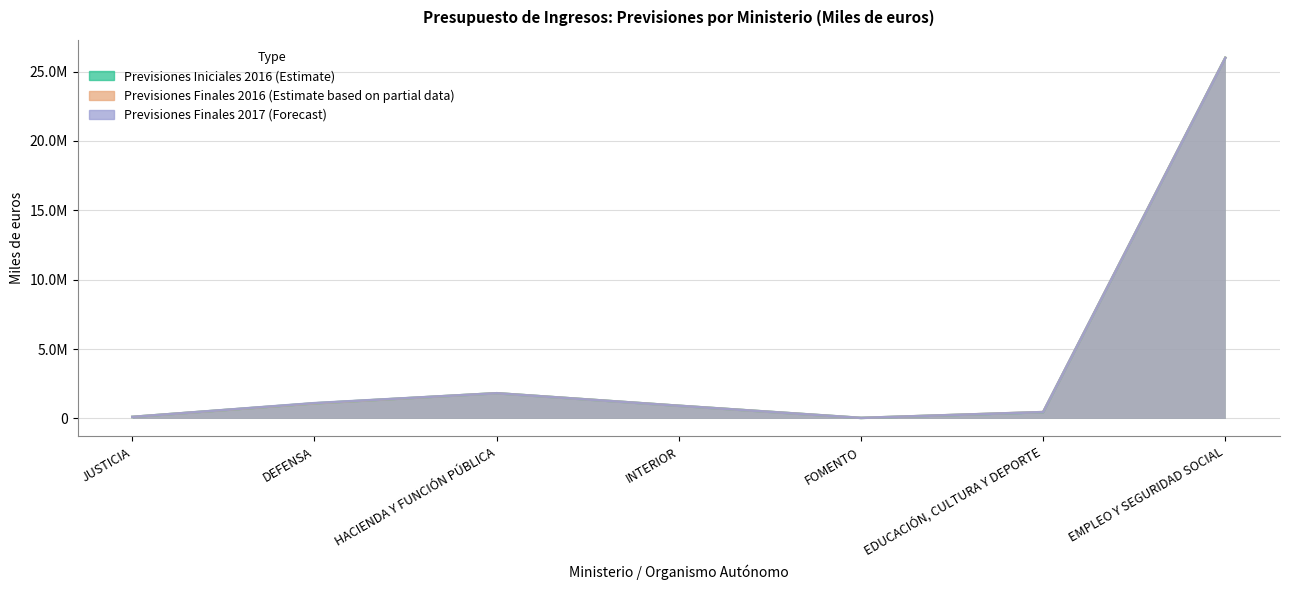

Reading left to right, what are all the values shown in this chart?

Previsiones Iniciales 2016 (Estimate): JUSTICIA=110499	DEFENSA=1088032	HACIENDA Y FUNCIÓN PÚBLICA=1817963	INTERIOR=914020	FOMENTO=37944	EDUCACIÓN, CULTURA Y DEPORTE=451977	EMPLEO Y SEGURIDAD SOCIAL=25991735
Previsiones Finales 2016 (Estimate based on partial data): JUSTICIA=110499	DEFENSA=1088032	HACIENDA Y FUNCIÓN PÚBLICA=1817963	INTERIOR=914020	FOMENTO=37944	EDUCACIÓN, CULTURA Y DEPORTE=460247	EMPLEO Y SEGURIDAD SOCIAL=25991712
Previsiones Finales 2017 (Forecast): JUSTICIA=110499	DEFENSA=1105826	HACIENDA Y FUNCIÓN PÚBLICA=1817796	INTERIOR=914012	FOMENTO=37944	EDUCACIÓN, CULTURA Y DEPORTE=460628	EMPLEO Y SEGURIDAD SOCIAL=25977797